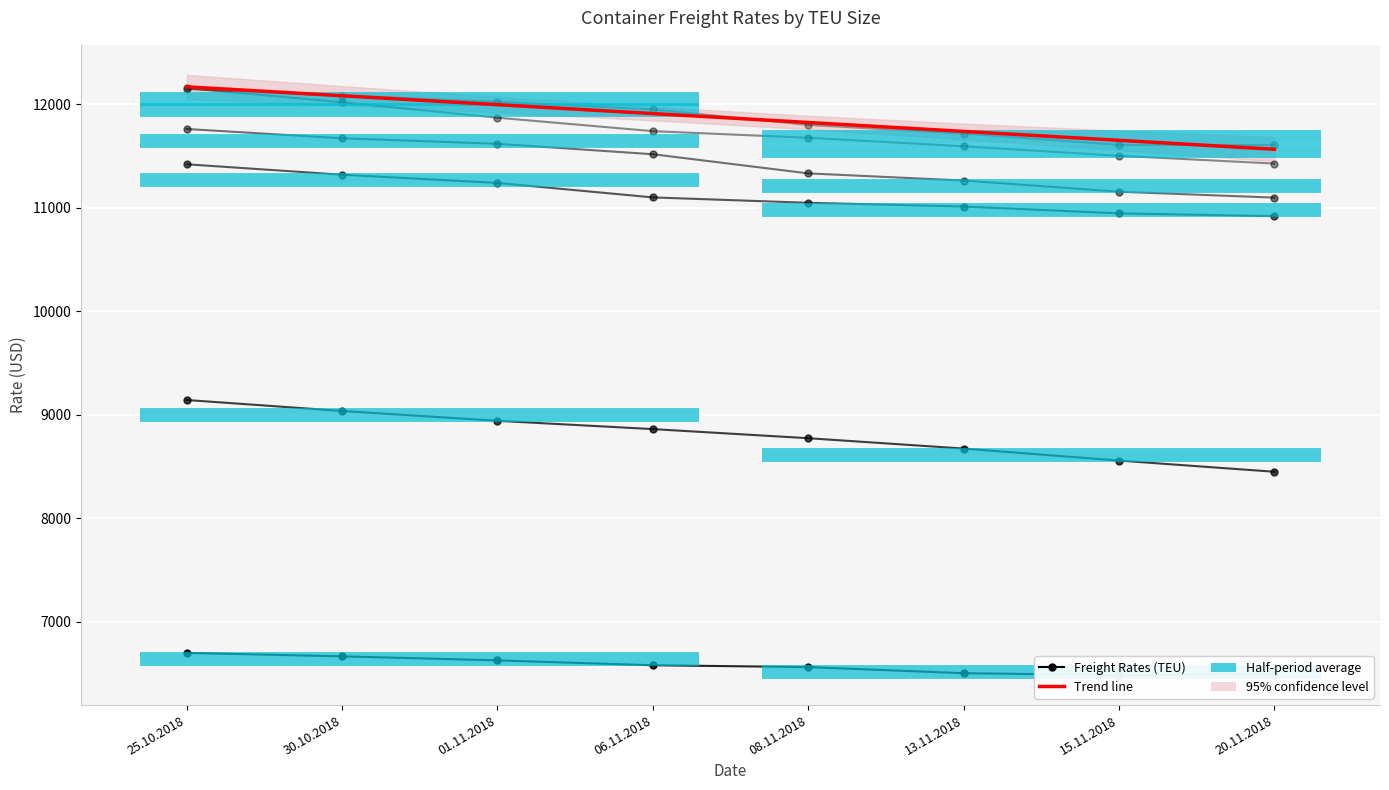

What is the change in value from 08.11.2018 to 15.11.2018?

-172.2